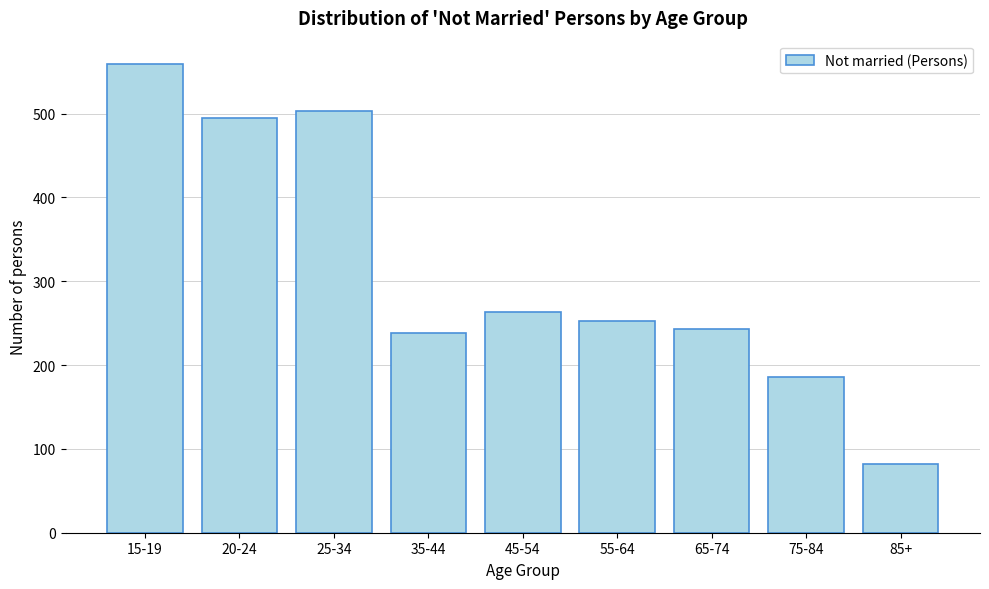

Reading right to left, transcribe all the data shown in this chart.

82	186	243	253	263	238	503	495	559